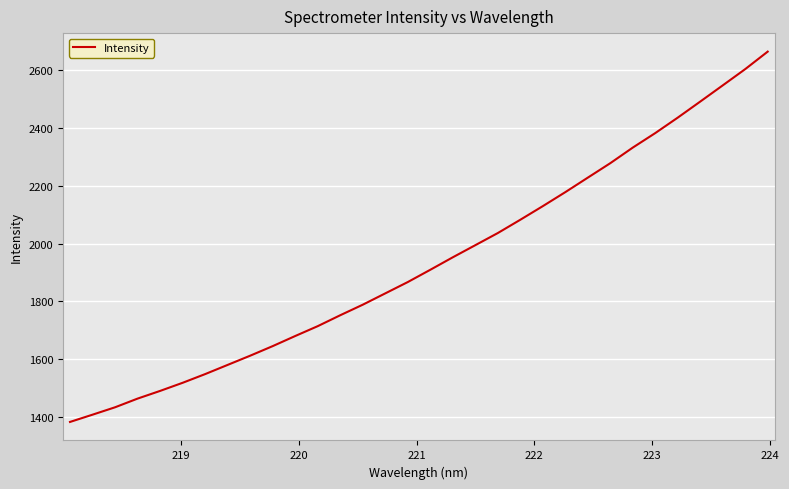

True or false: the data has more than 1 interior local peaks.

False